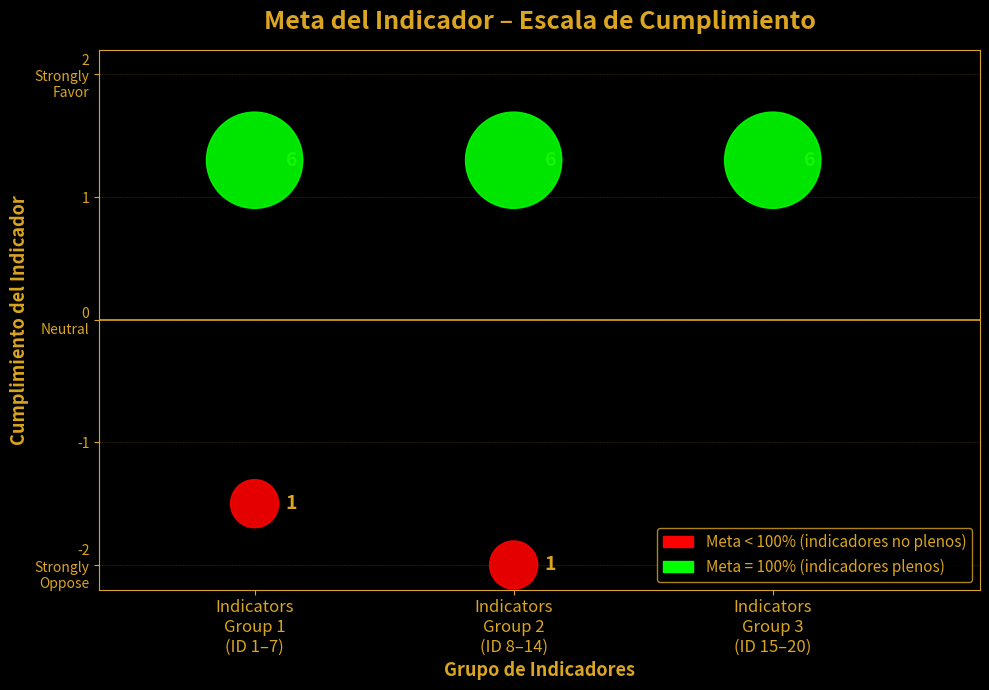

What are all the series names shown in the legend?

Meta < 100% (indicadores no plenos), Meta = 100% (indicadores plenos)